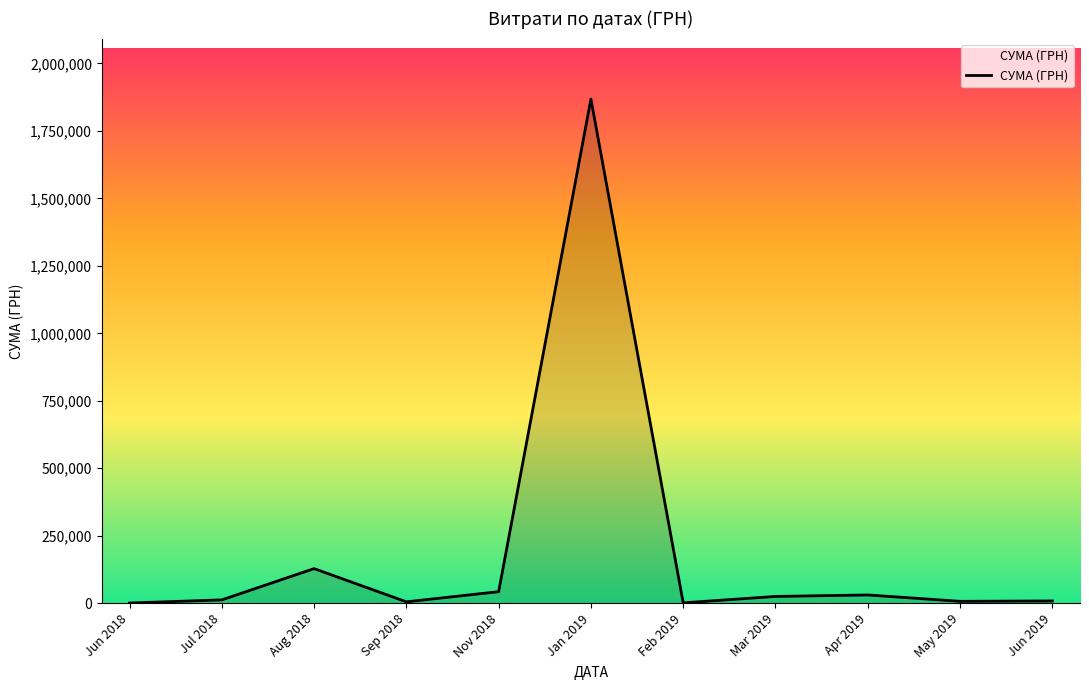

Which label corresponds to the largest value in the chart?

Jan 2019